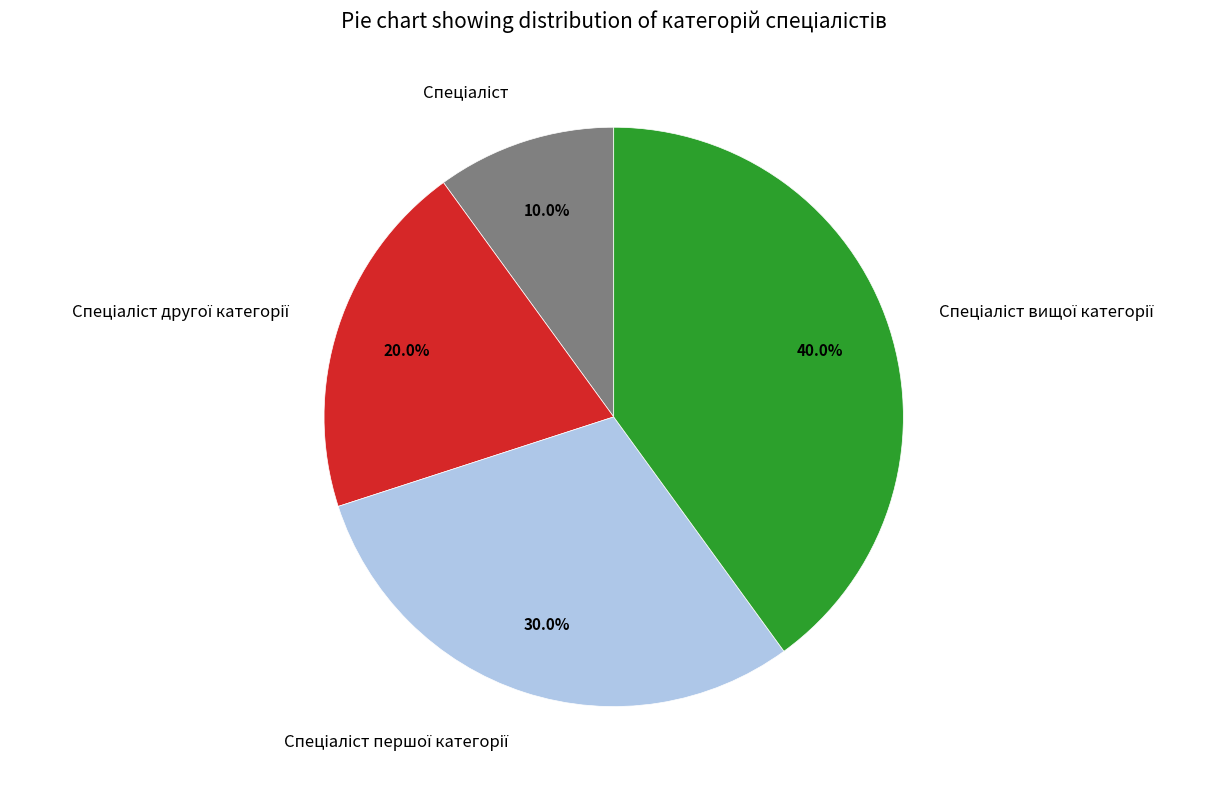

Is there a majority slice in this chart?

No